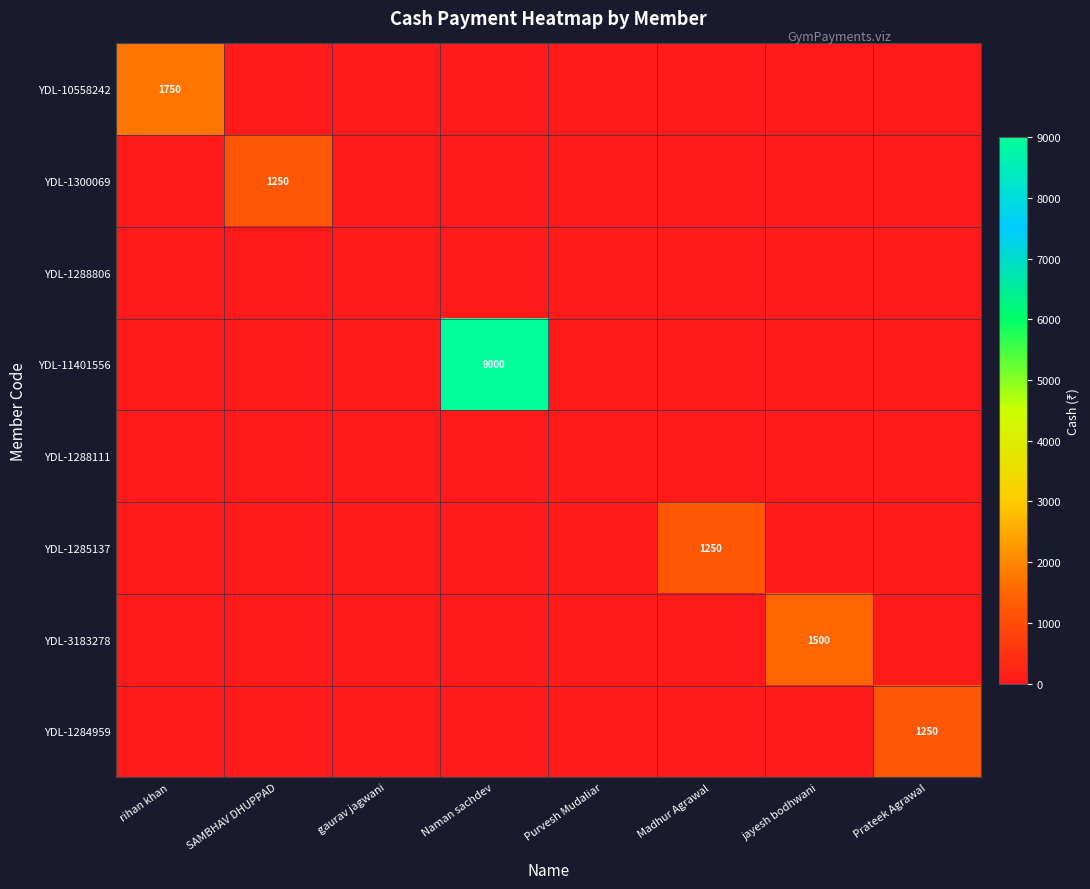

Is it true that YDL-1300069 equals 502 at SAMBHAV DHUPPAD?

False